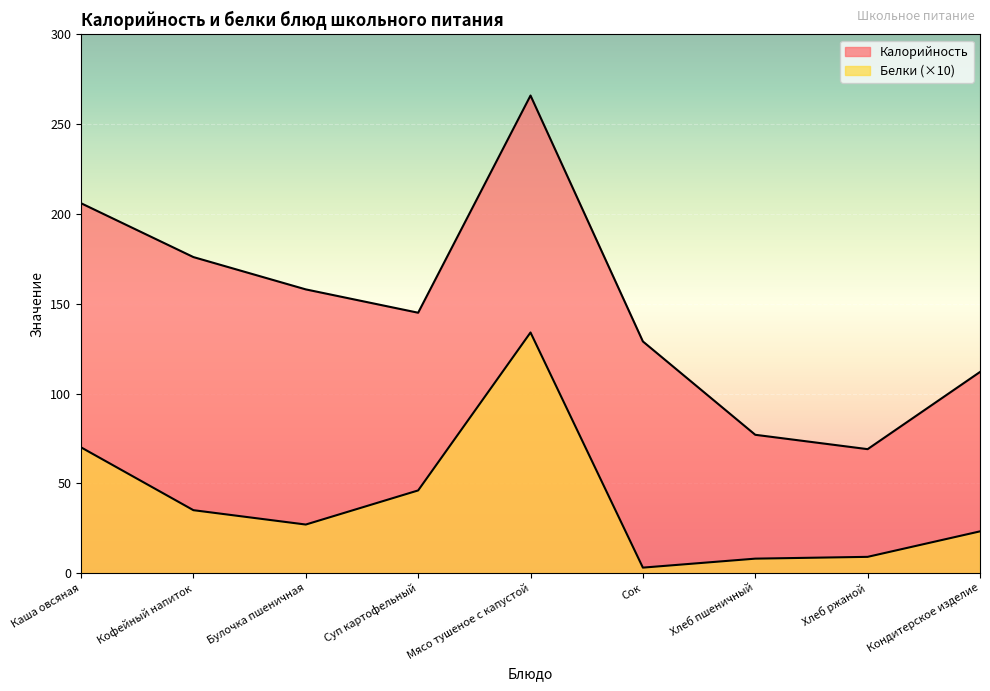

How many lines are shown in the chart?

2